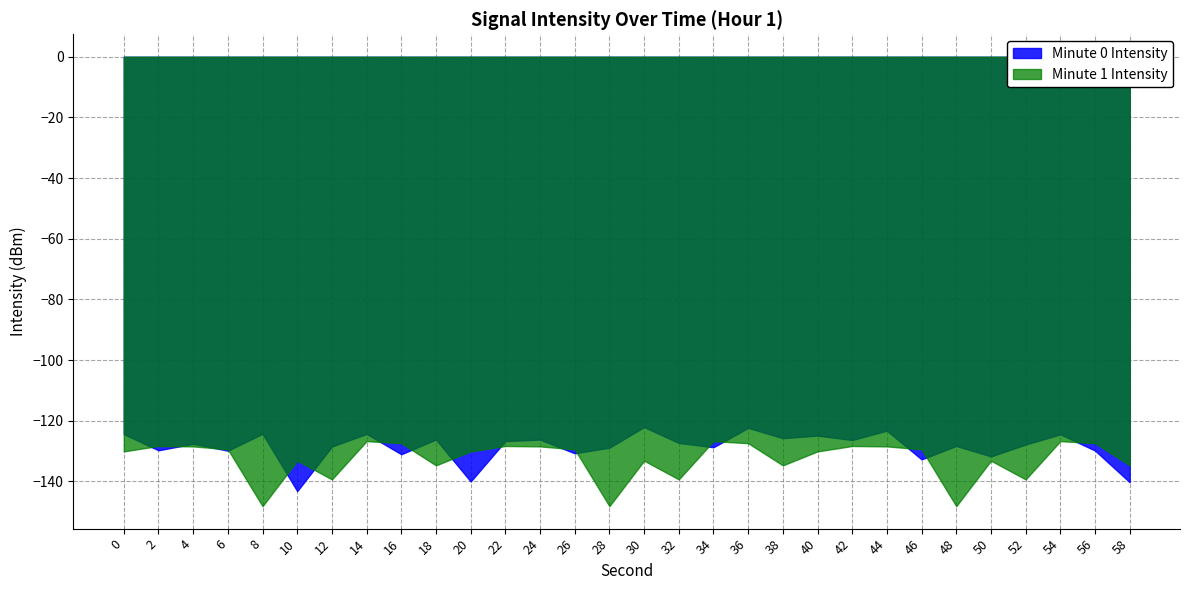

How many intersections are there between Min 0 (s=0-58) and Min 1 (s=0-58)?

12